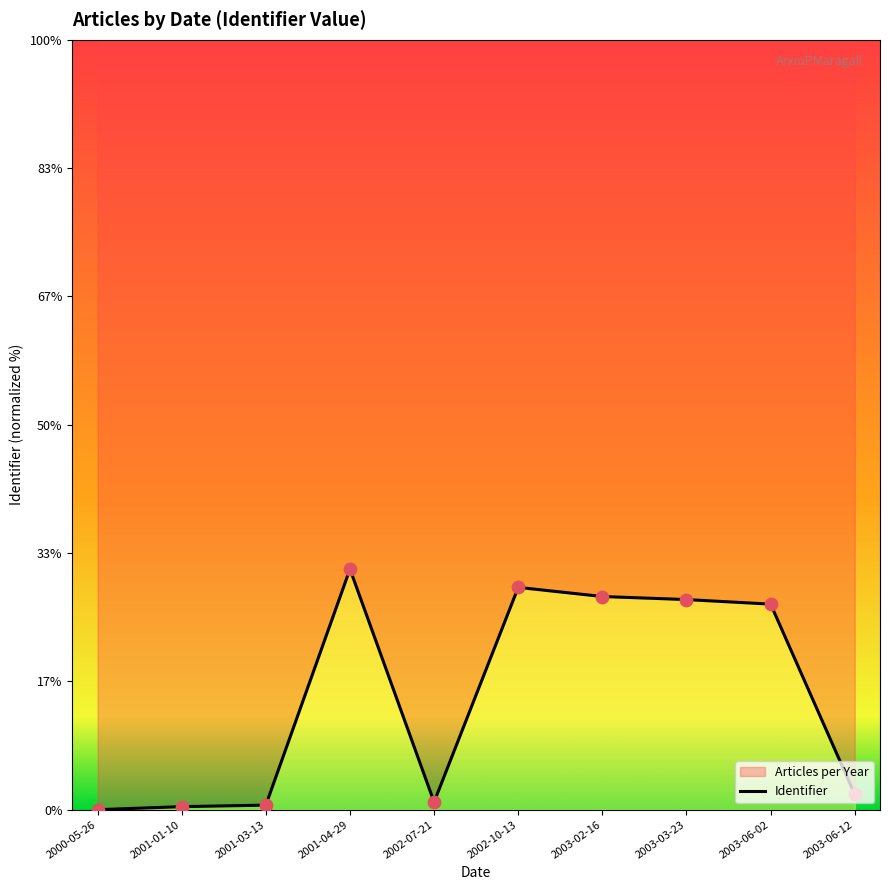

Which has a higher value, 2003-03-23 or 2003-06-02?

2003-03-23